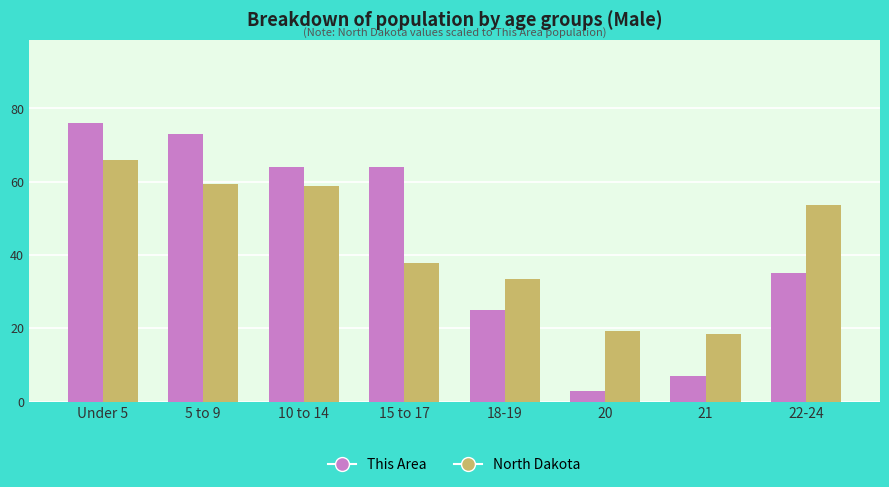

The value of This Area at 18-19 is 25.0. True or false?

True